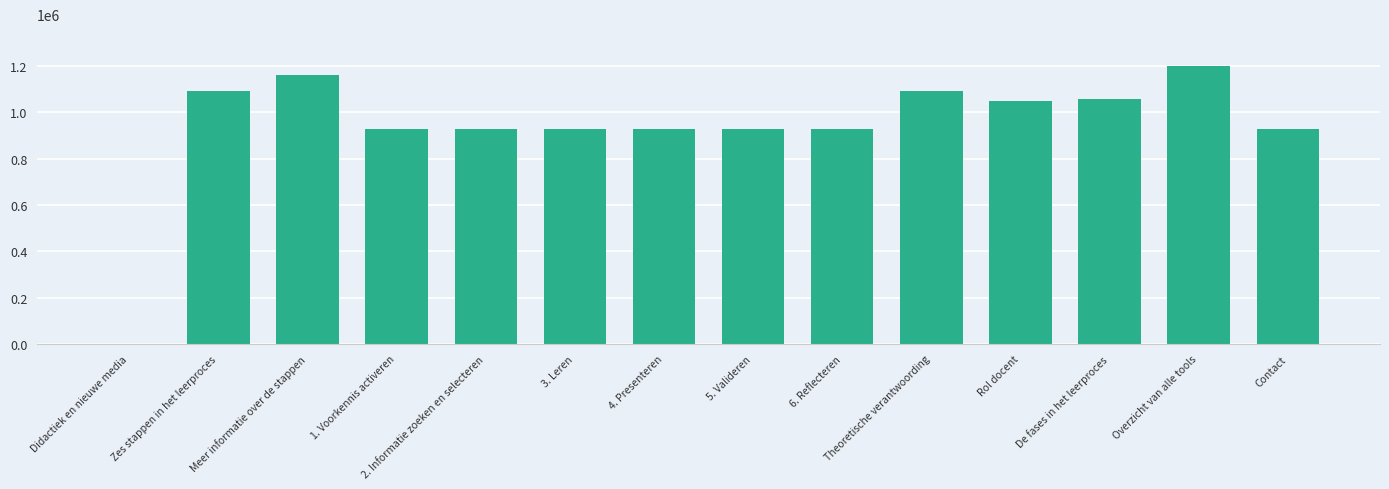

Read the value at Theoretische verantwoording.

1094176